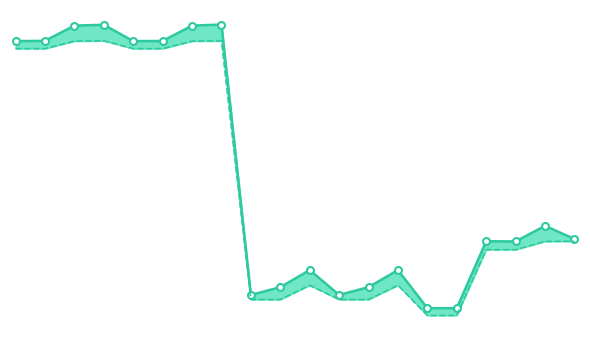

What is the total value across all series at 4?

122.2